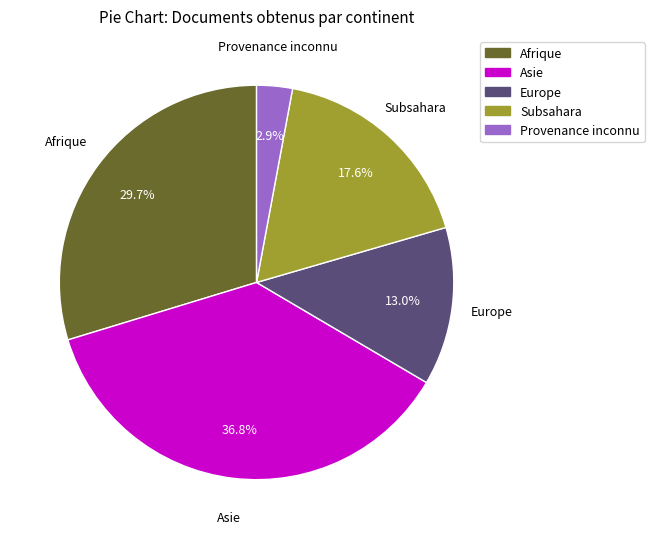

Is there a majority slice in this chart?

No